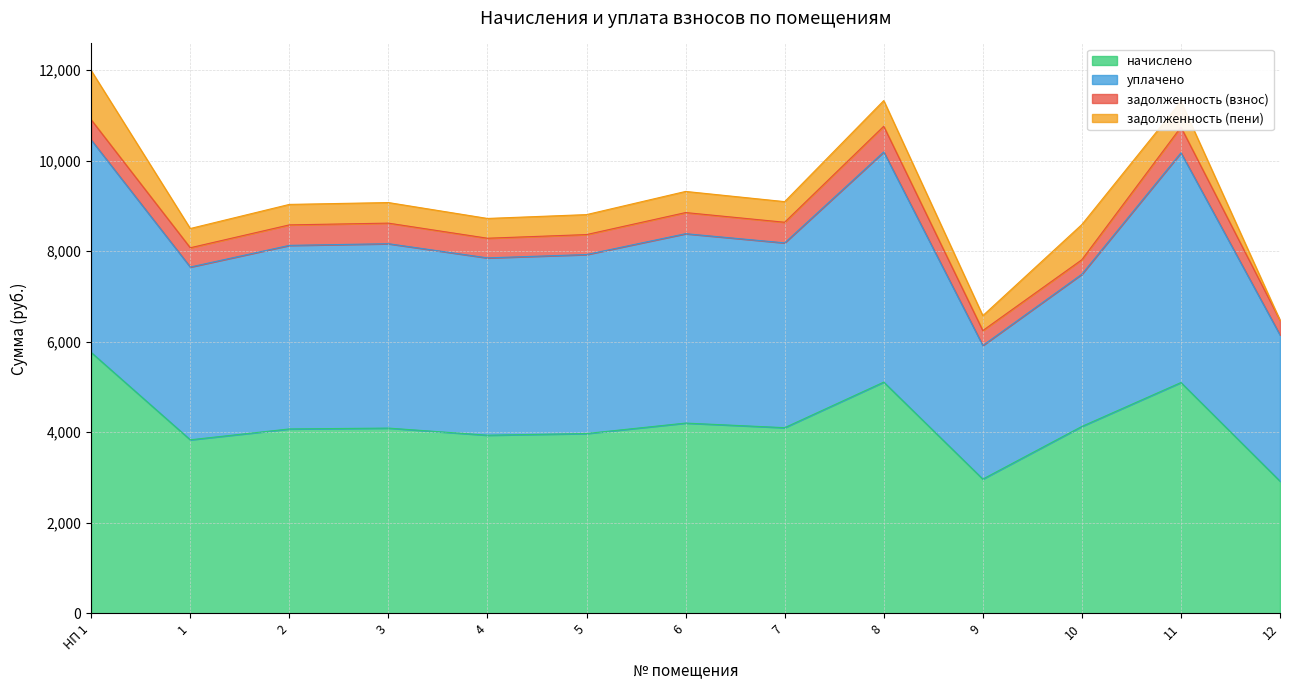

Reading left to right, transcribe all the data shown in this chart.

начислено: 5762.0	3832.1	4072.2	4090.7	3933.7	3970.6	4201.5	4099.9	5106.4	2964.2	4127.6	5097.1	2918.0
уплачено: 4695.2	3816.5	4055.0	4073.4	3917.1	3953.8	4183.7	4082.6	5084.9	2951.6	3363.4	5075.6	3229.9
задолженность (взнос): 445.5	425.8	452.5	454.5	434.2	441.2	466.8	455.5	567.4	329.4	319.1	566.4	324.2
задолженность (пени): 1085.9	425.2	452.5	454.5	437.1	441.2	466.8	455.5	567.4	329.4	777.9	566.4	0.0